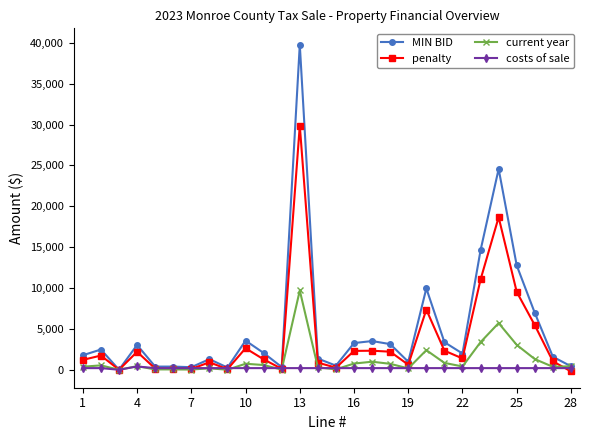

List the series in order of their overall mean, lowest first.

costs of sale, current year, penalty, MIN BID